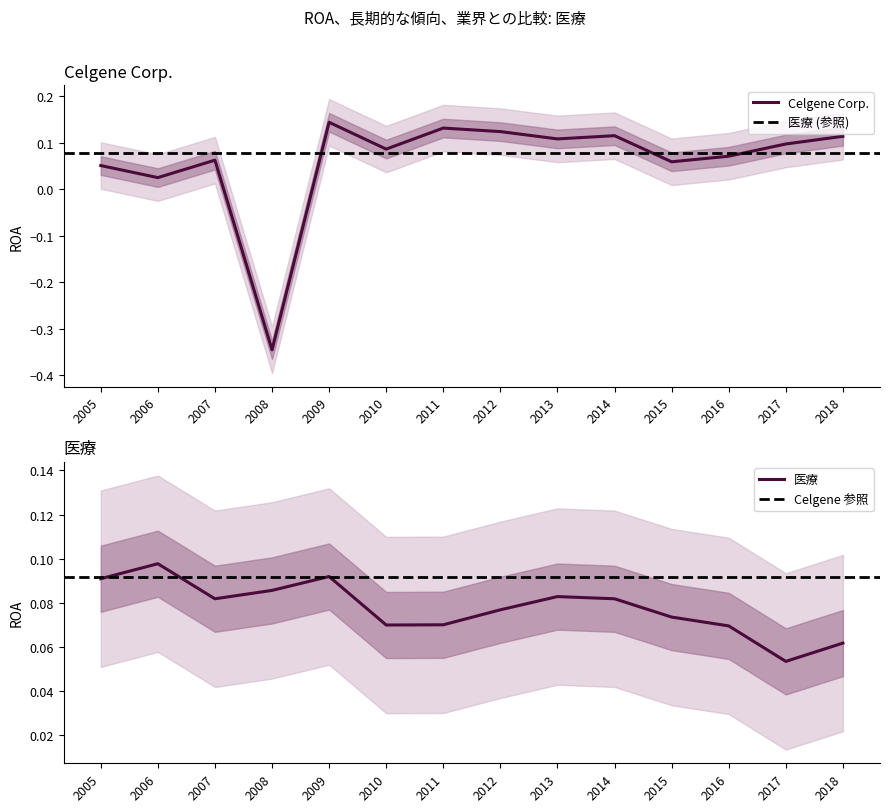

How many lines are shown in the chart?

2